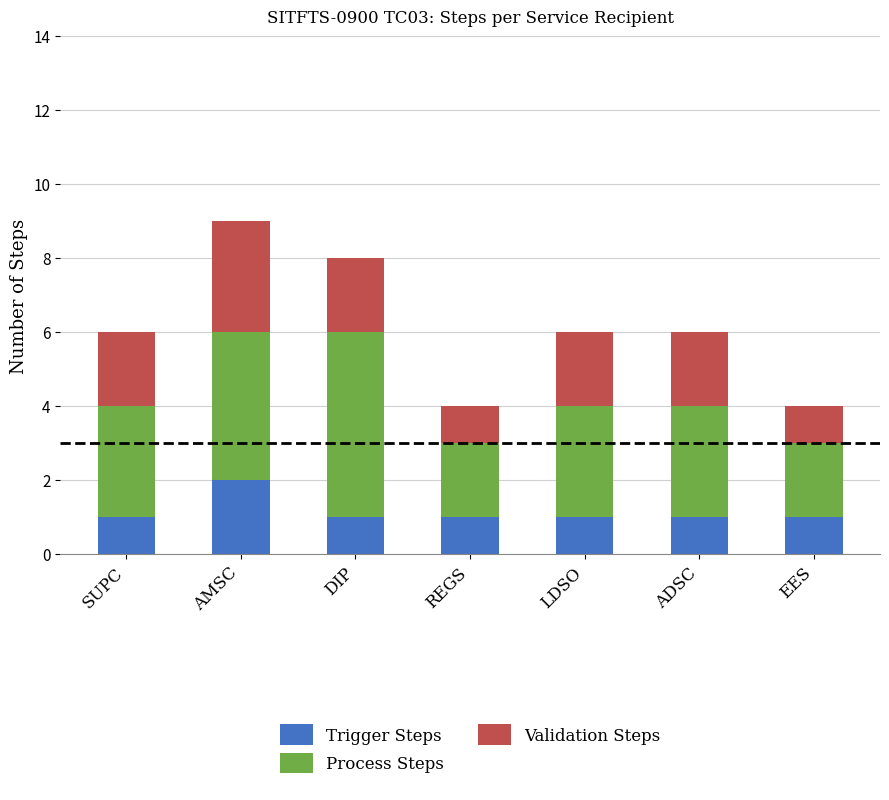

At which category is the sum across all series the highest?

AMSC